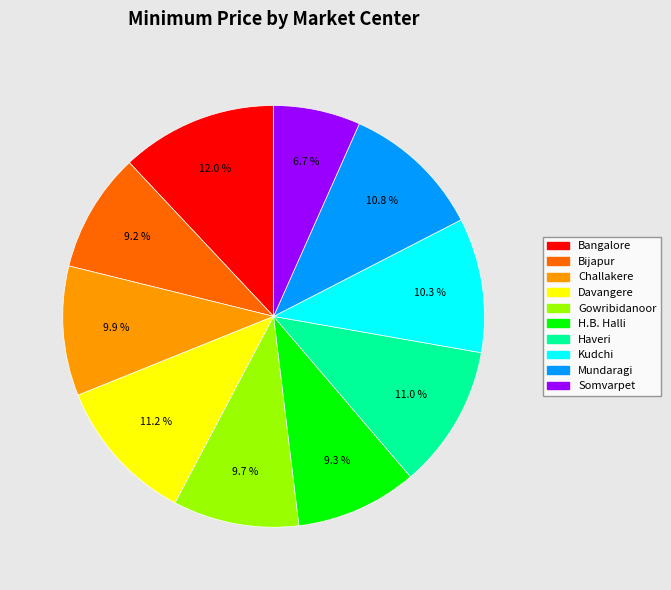

Combined, what portion of the pie is Kudchi and Davangere?

21.5%